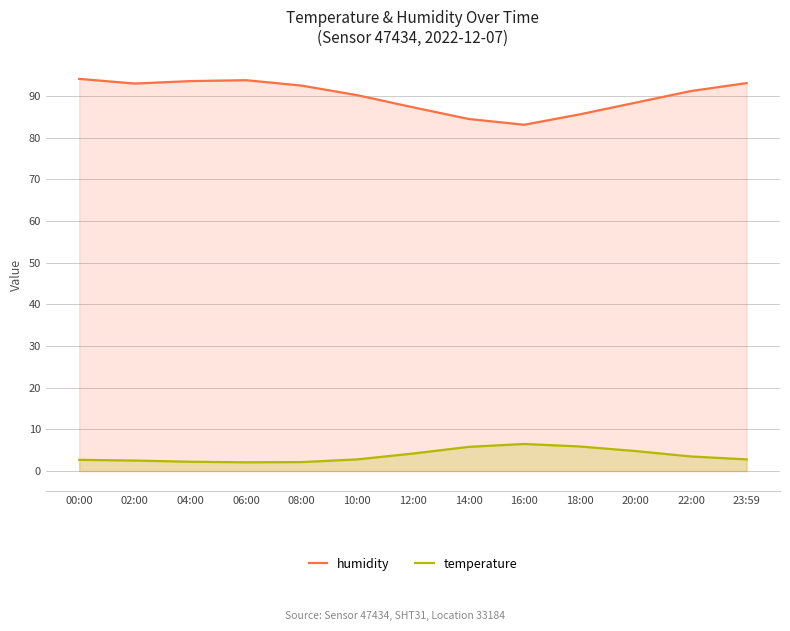

Rank the series by their average value, from lowest to highest.

temperature, humidity